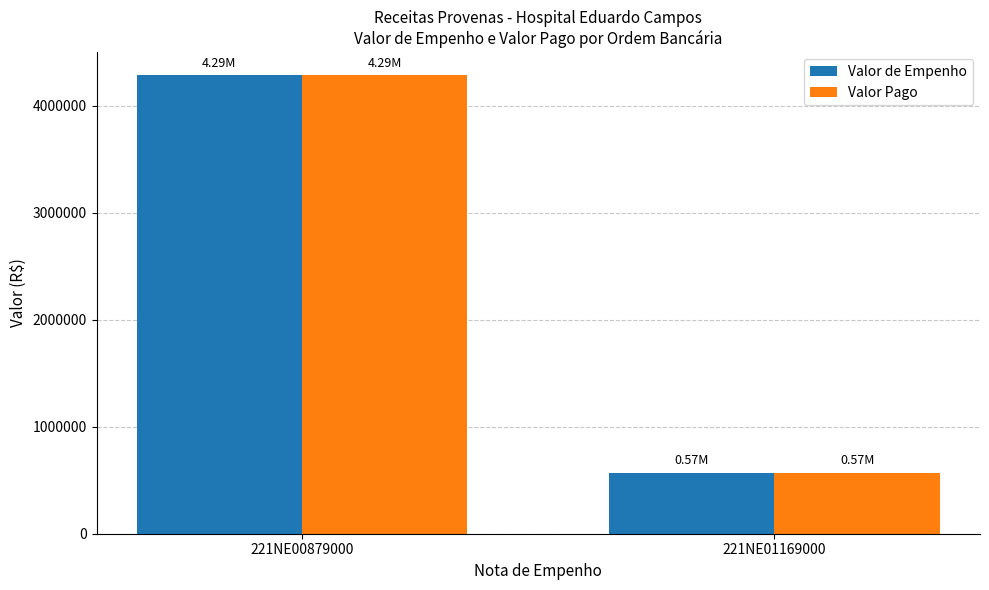

True or false: Valor Pago has a value of 571866.2 at 221NE01169000.

True